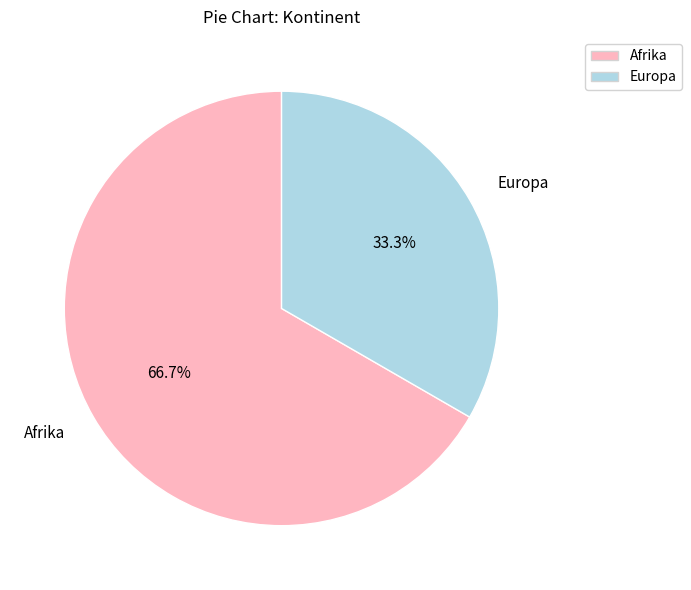

To the nearest percent, what is the average slice percentage?

50%